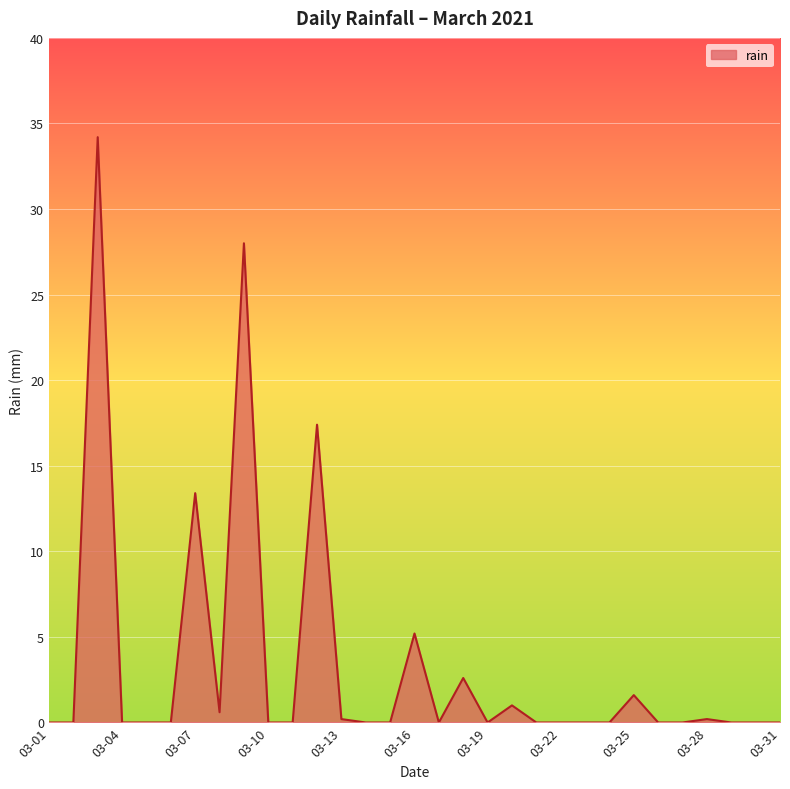

Reading left to right, what are all the values shown in this chart?

0.0	0.0	34.2	0.0	0.0	0.0	13.4	0.6	28.0	0.0	0.0	17.4	0.2	0.0	0.0	5.2	0.0	2.6	0.0	1.0	0.0	0.0	0.0	0.0	1.6	0.0	0.0	0.2	0.0	0.0	0.0